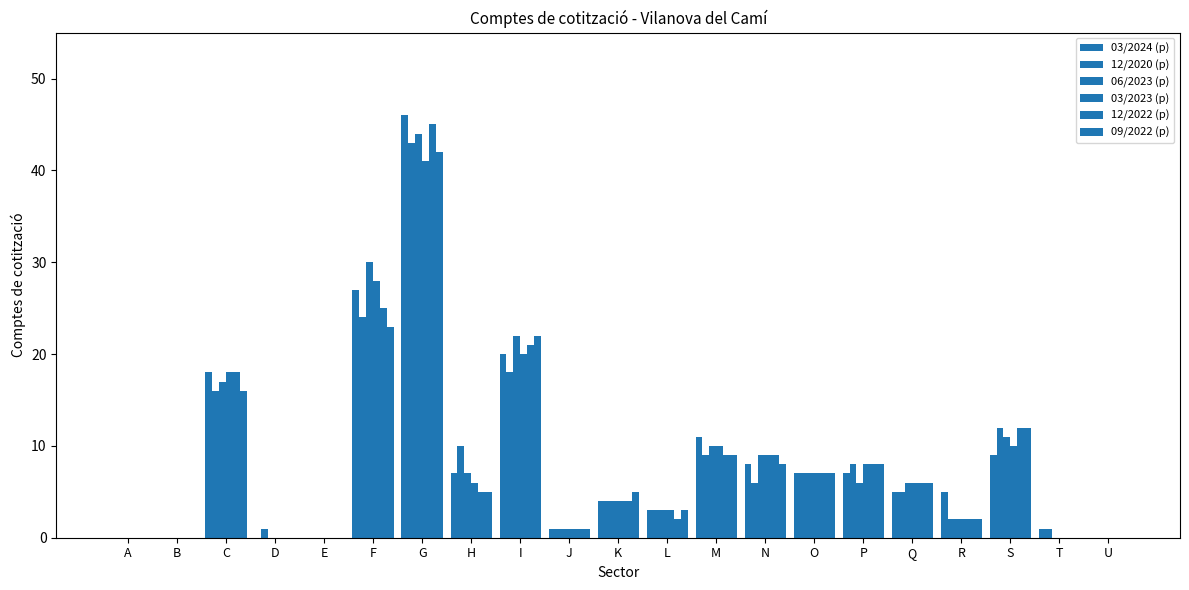

Which has a higher value, P or M?

M